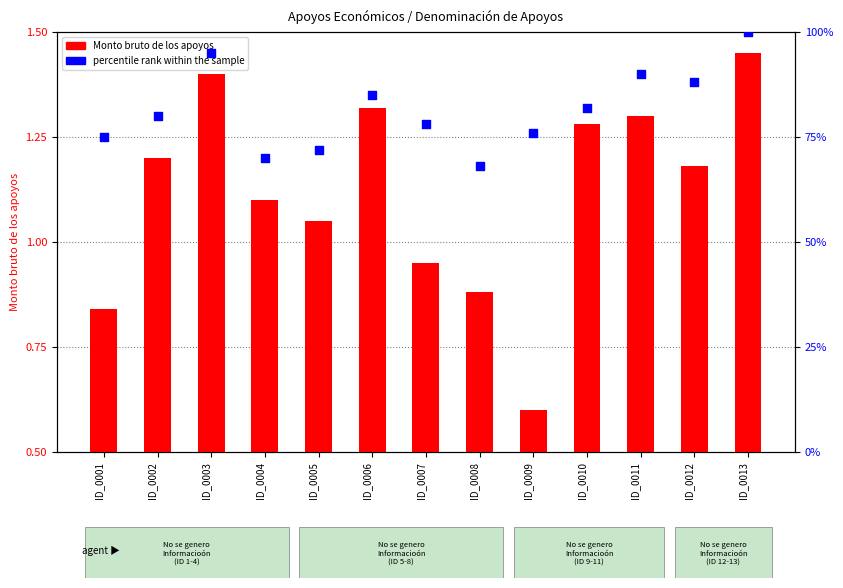

Which series contains the lowest Y value?

Monto bruto